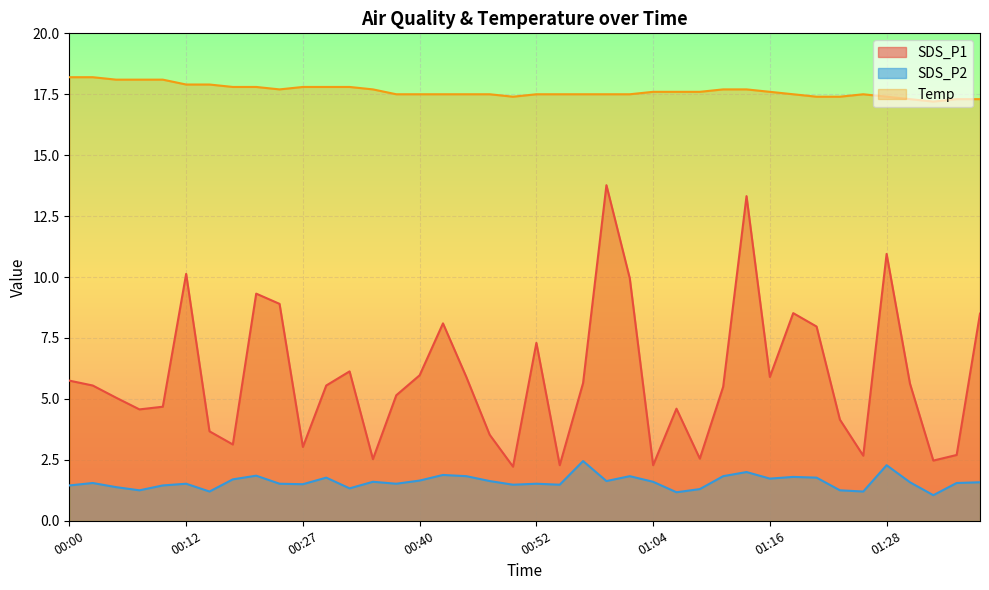

What is the spread (max minus min) of values at 00:05?

16.7